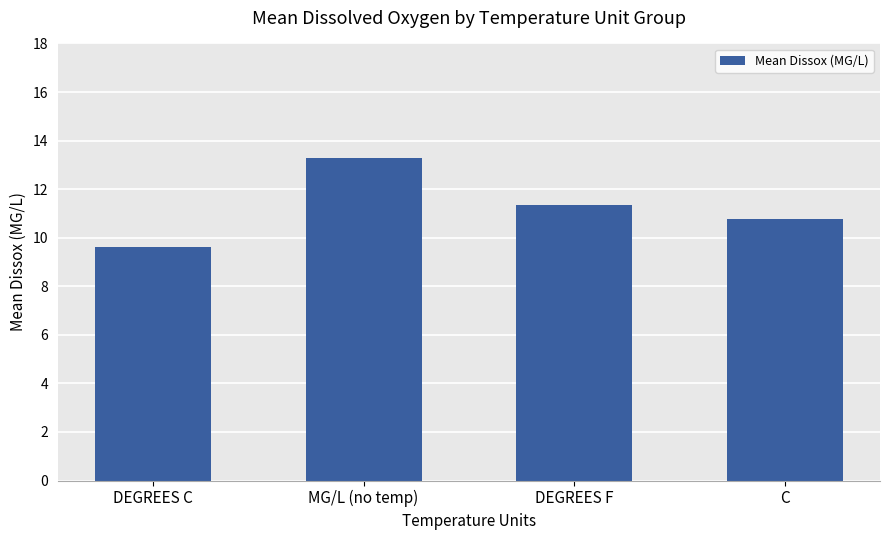

Count the number of categories in the chart.

4